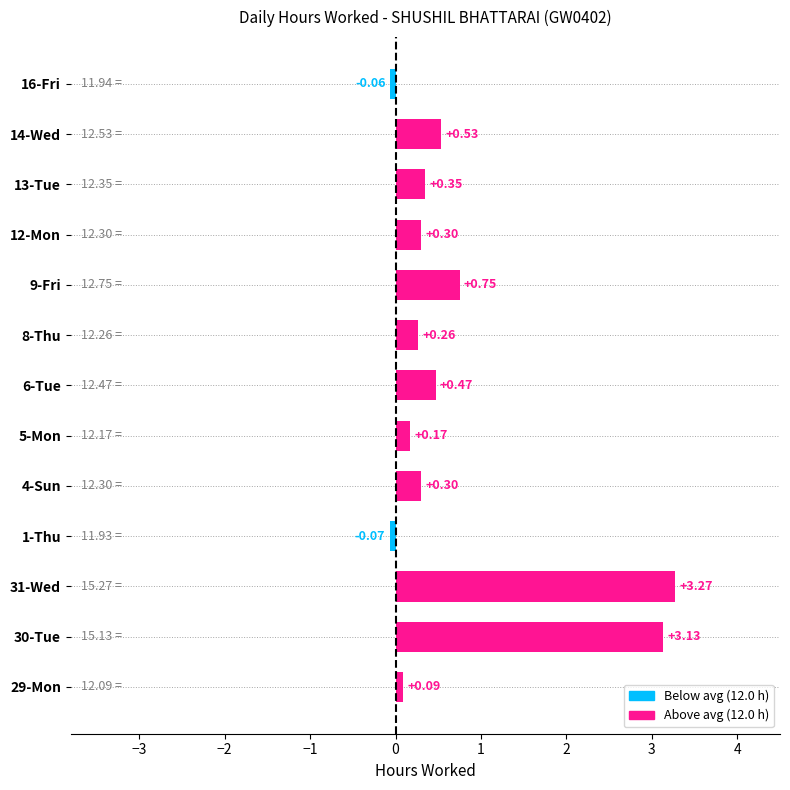

How many negative values are there?

2